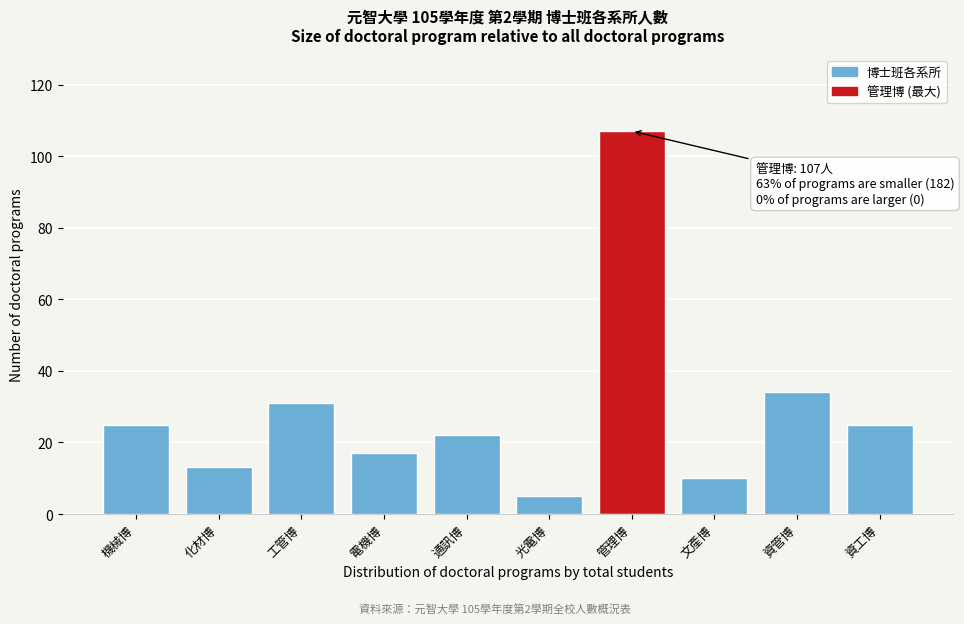

Reading left to right, transcribe all the data shown in this chart.

25	13	31	17	22	5	107	10	34	25